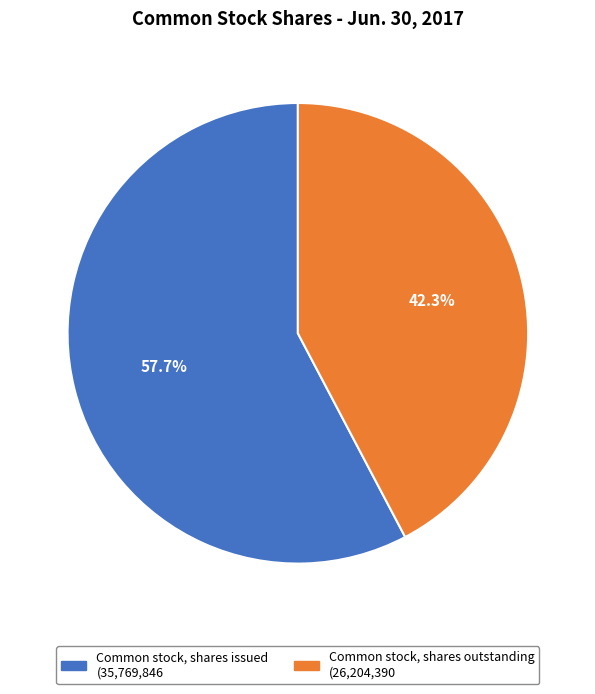

To the nearest percent, what is the average slice percentage?

50%